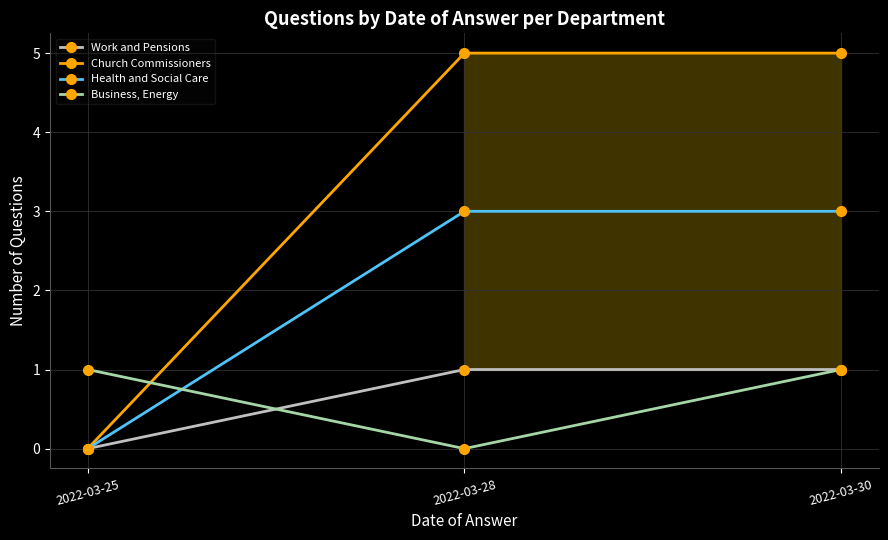

Reading left to right, list all the values displayed in this chart.

Work and Pensions: 2022-03-25=0	2022-03-28=1	2022-03-30=1
Church Commissioners: 2022-03-25=0	2022-03-28=5	2022-03-30=5
Health and Social Care: 2022-03-25=0	2022-03-28=3	2022-03-30=3
Business, Energy: 2022-03-25=1	2022-03-28=0	2022-03-30=1